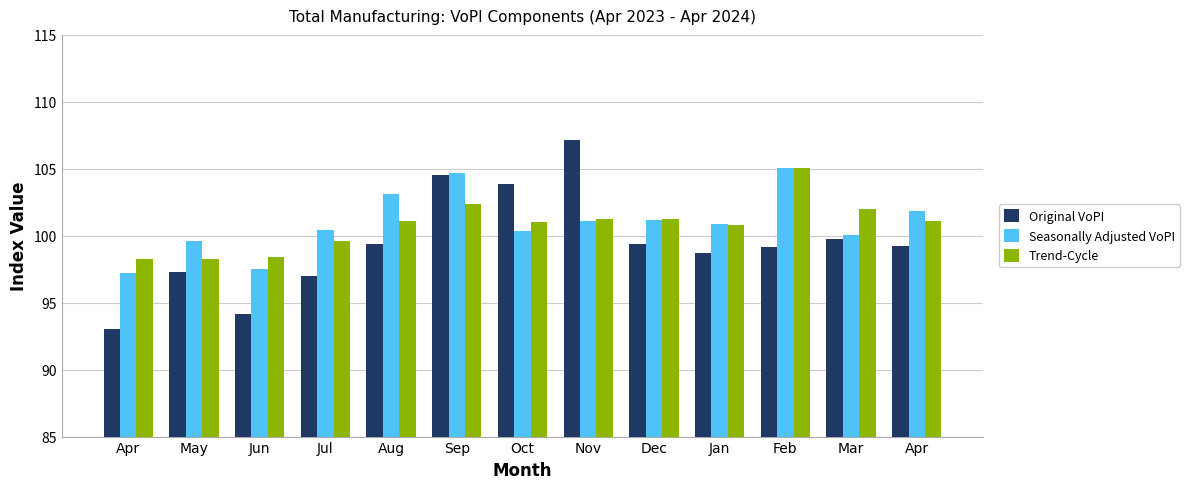

Does the chart contain stacked bars?

No